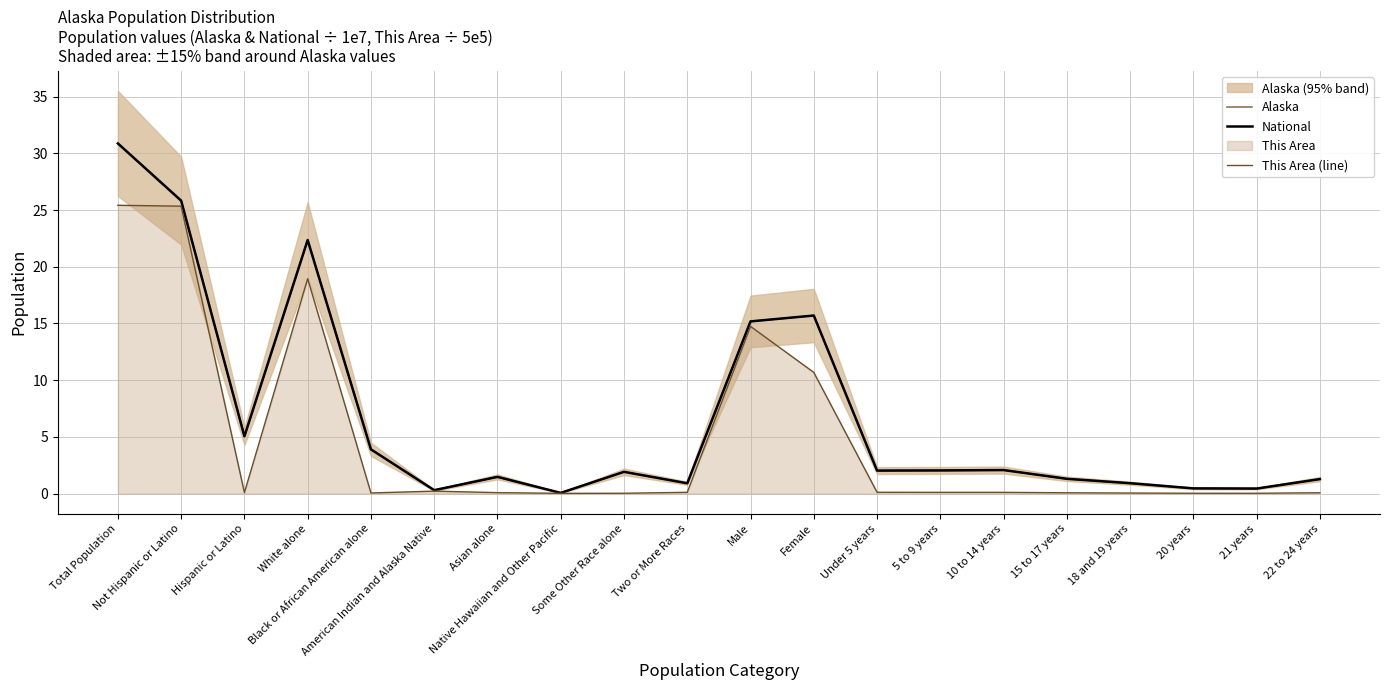

What is the label of the 7th point from the left?

Asian alone